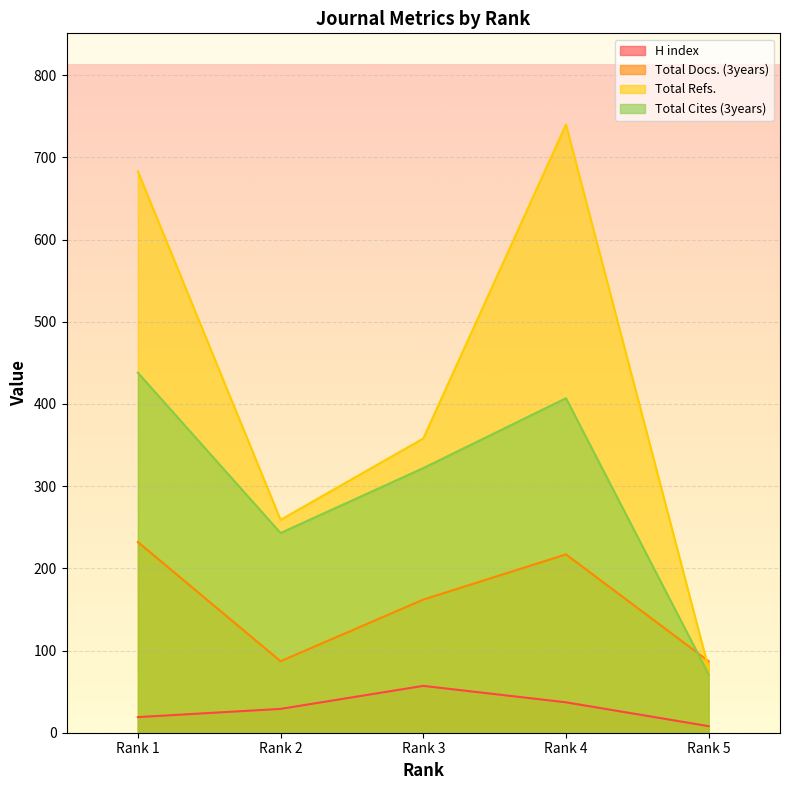

How many interior local peaks does the H index series have?

1